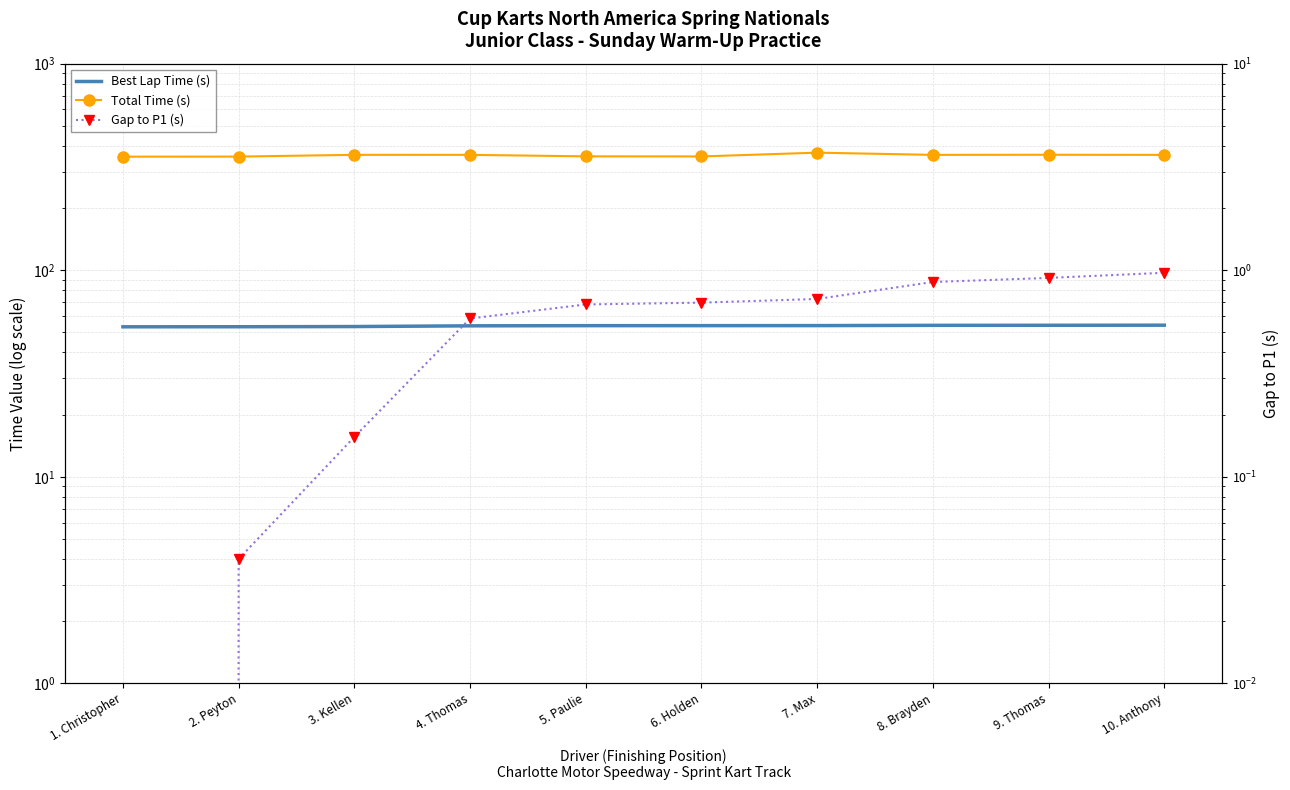

How many data points does each series have?

10